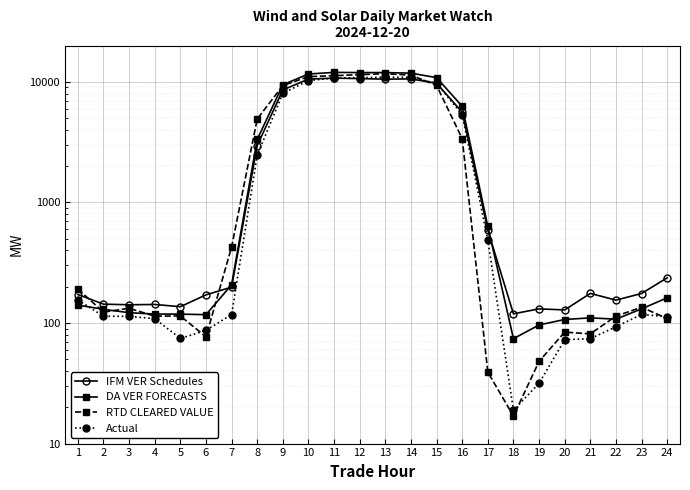

Reading left to right, transcribe all the data shown in this chart.

IFM VER Schedules: 172.3	143.3	141.7	142.4	136.5	171.2	198.4	2960.2	8569.4	10541.1	10726.7	10640.3	10519.8	10573.6	9741.9	5597.5	586.9	119.2	131.0	128.4	176.0	154.9	175.6	237.1
DA VER FORECASTS: 140.8	129.9	121.8	118.7	118.5	117.2	207.5	3325.1	9460.5	11611.2	11976.1	11933.5	11932.2	11800.4	10834.1	6263.6	632.7	74.1	96.4	106.9	110.3	107.6	130.9	161.8
RTD CLEARED VALUE: 191.3	123.1	132.5	113.9	114.5	76.8	426.9	4920.6	9311.8	11047.1	11242.7	11480.8	11663.6	11373.8	9330.6	3378.5	39.1	16.9	48.1	84.0	81.3	113.9	135.2	108.8
Actual: 155.3	113.9	113.4	108.6	74.5	86.9	117.6	2465.1	8027.3	10243.4	10745.5	10817.7	10940.8	10886.3	9711.3	5354.1	487.4	18.9	31.7	72.7	74.1	93.0	117.7	112.8